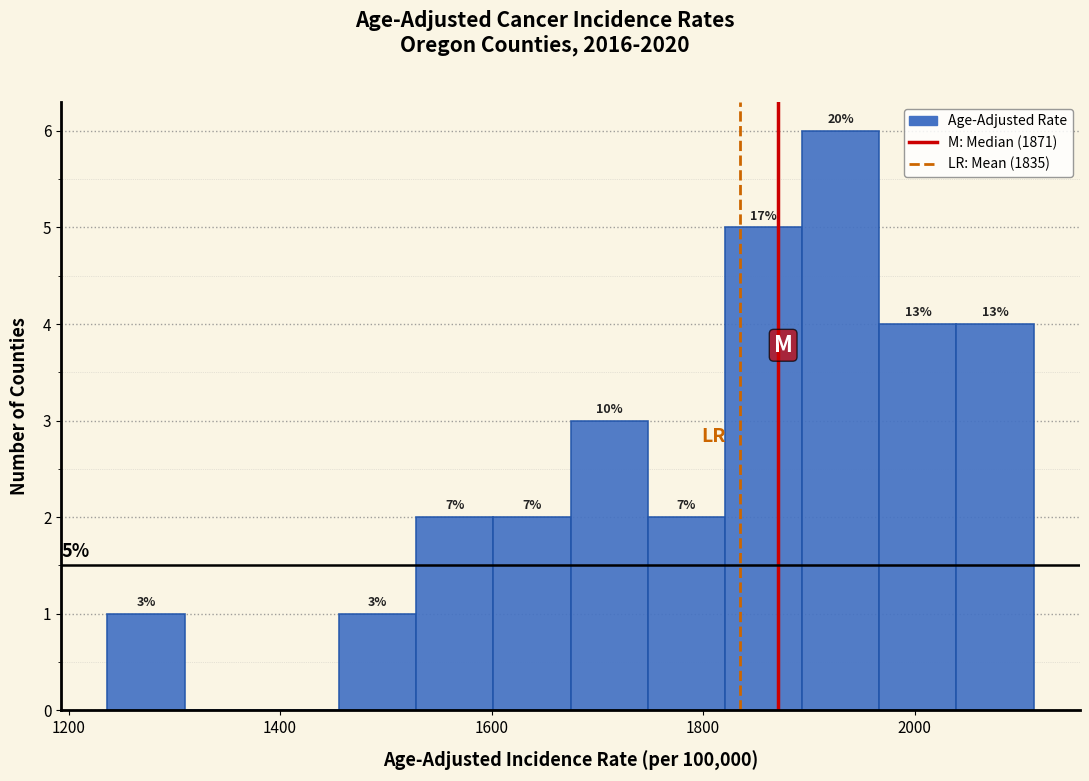

Read against the x-axis, roughly where is the centre of the tallest bar?

1940